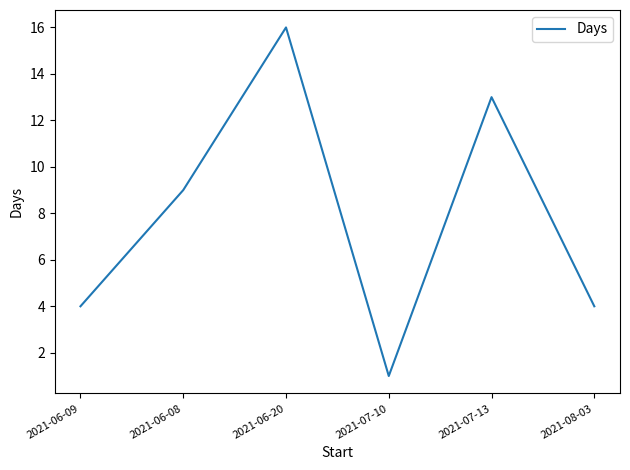

What is the minimum value shown in the chart?

1